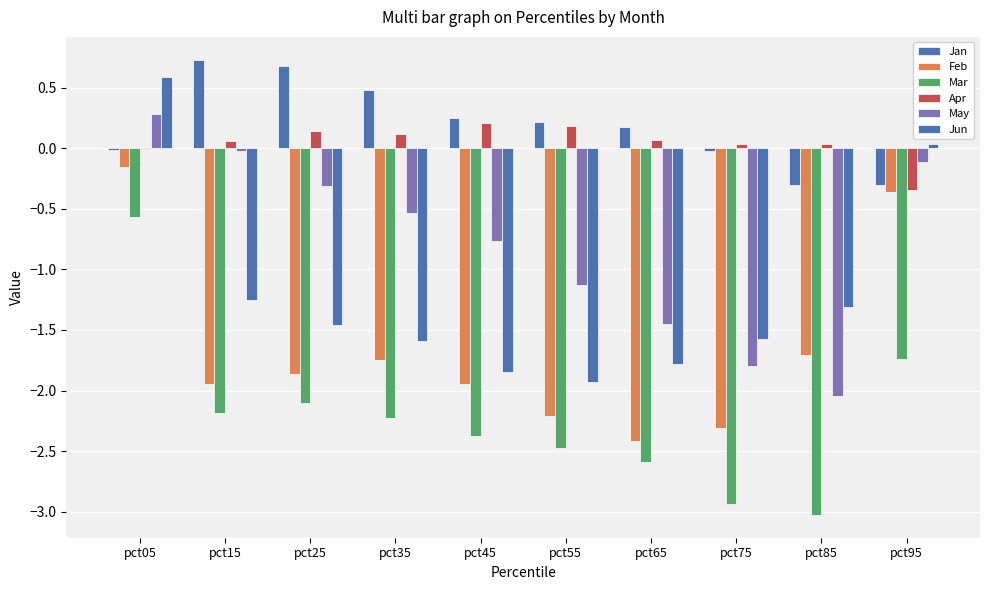

How many categories are shown in the chart?

10